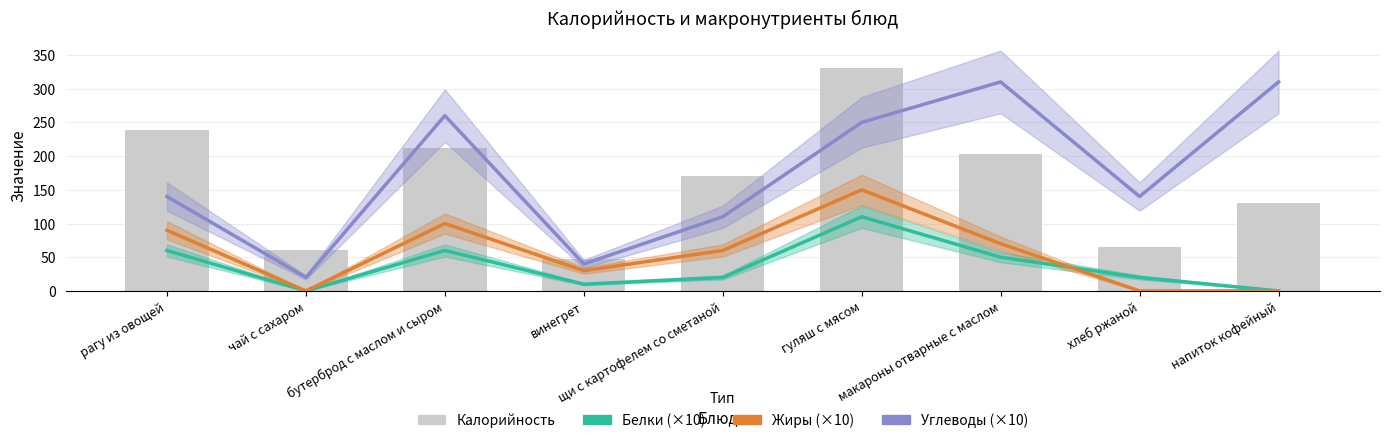

List the labels in order of Белки (×10) value, smallest first.

чай с сахаром, напиток кофейный, винегрет, щи с картофелем со сметаной, хлеб ржаной, макароны отварные с маслом, рагу из овощей, бутерброд с маслом и сыром, гуляш с мясом